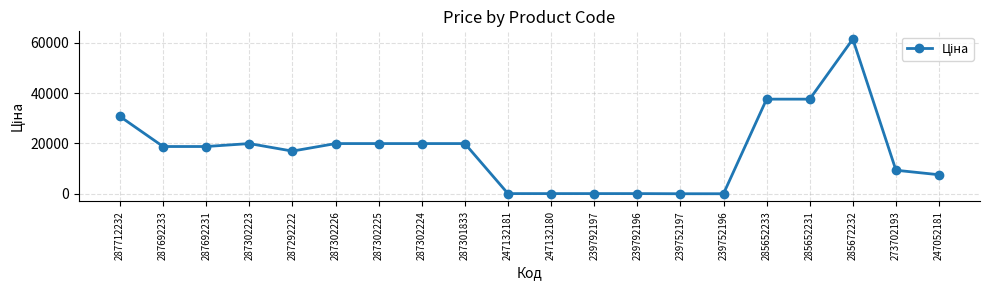

What is the approximate value at 287712232?

30717.1